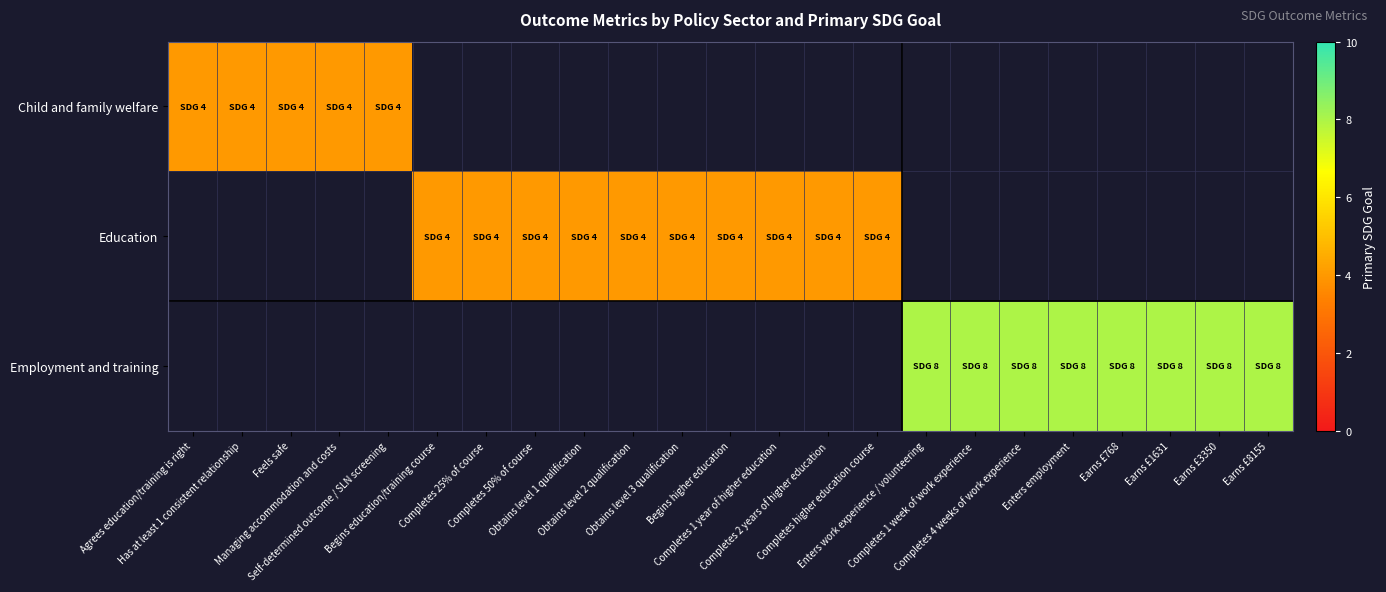

Rank the series by their maximum value, from lowest to highest.

Child and family welfare, Education, Employment and training